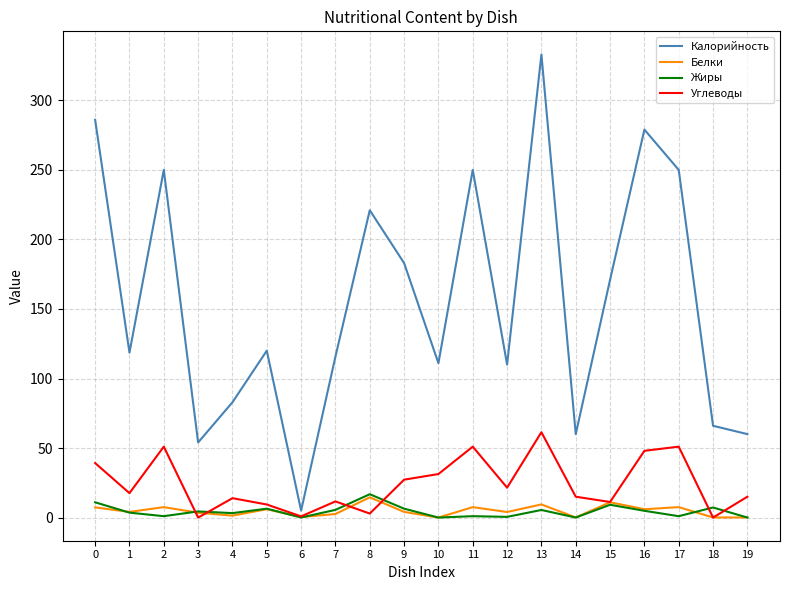

What is the sum of all Жиры values?

87.6